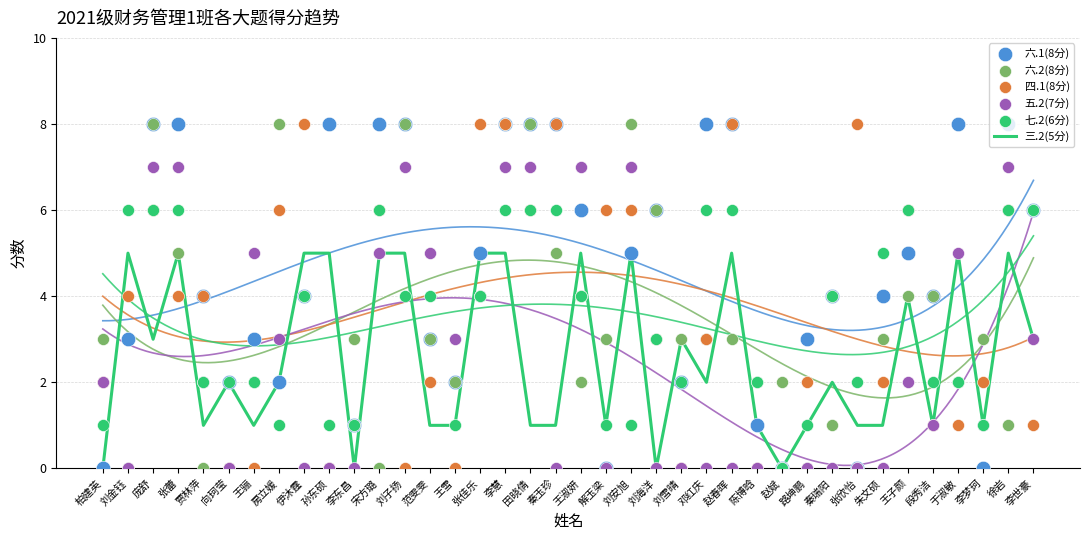

What are all the series names shown in the legend?

三.2(5分), 六.1(8分), 六.2(8分), 四.1(8分), 五.2(7分), 七.2(6分)